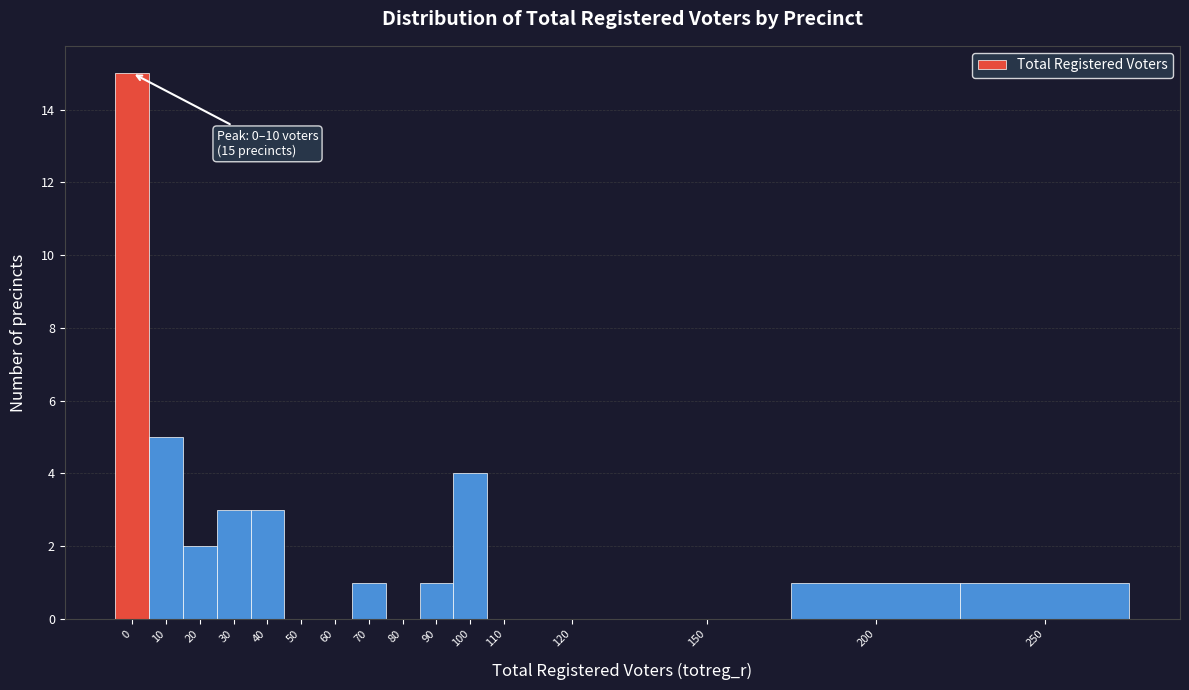

Reading right to left, what are all the values shown in this chart?

250=1	200=1	150=0	120=0	110=0	100=4	90=1	80=0	70=1	60=0	50=0	40=3	30=3	20=2	10=5	0=15